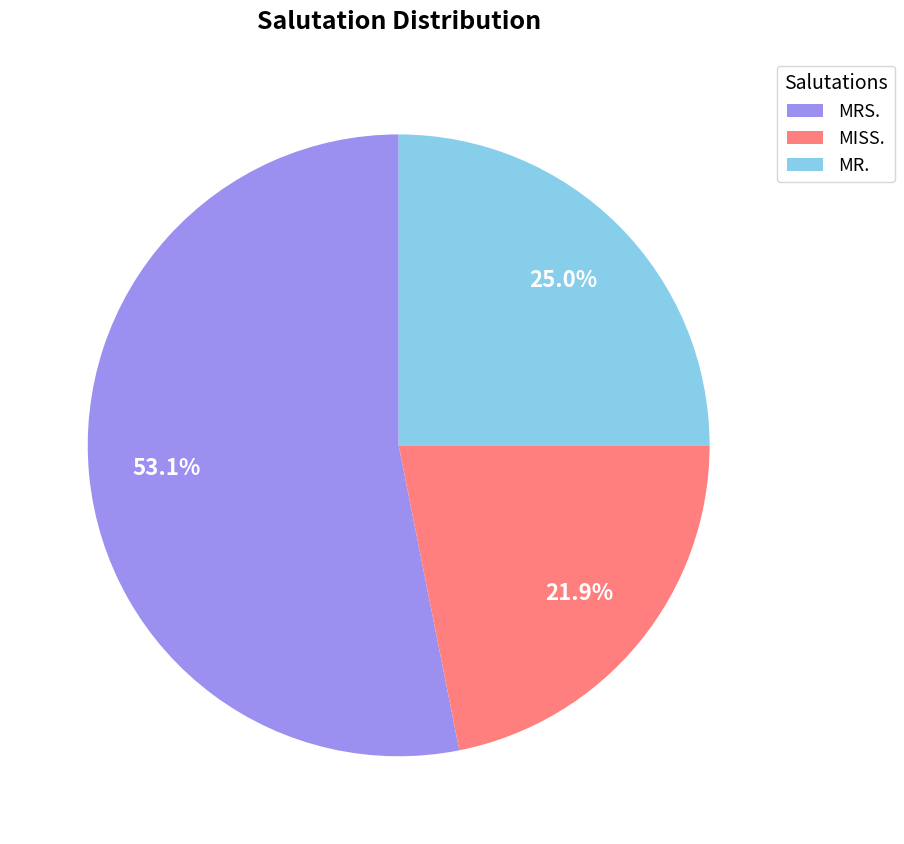

To the nearest percent, what is the difference between the largest and smallest slice percentages?

31%